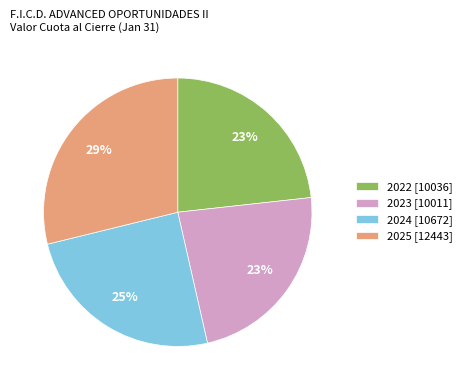

Which category has the biggest portion of the pie?

2025